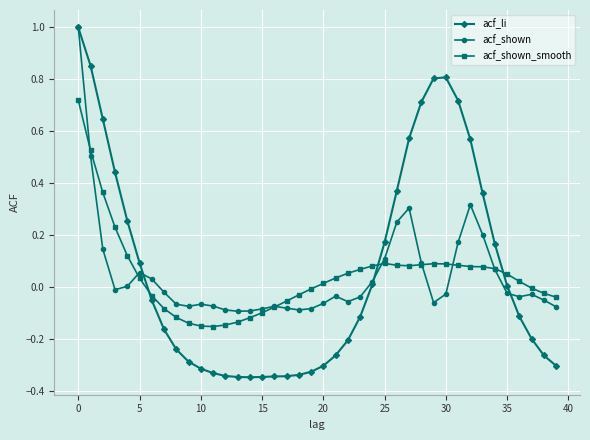

What is the greatest value displayed?

1.0